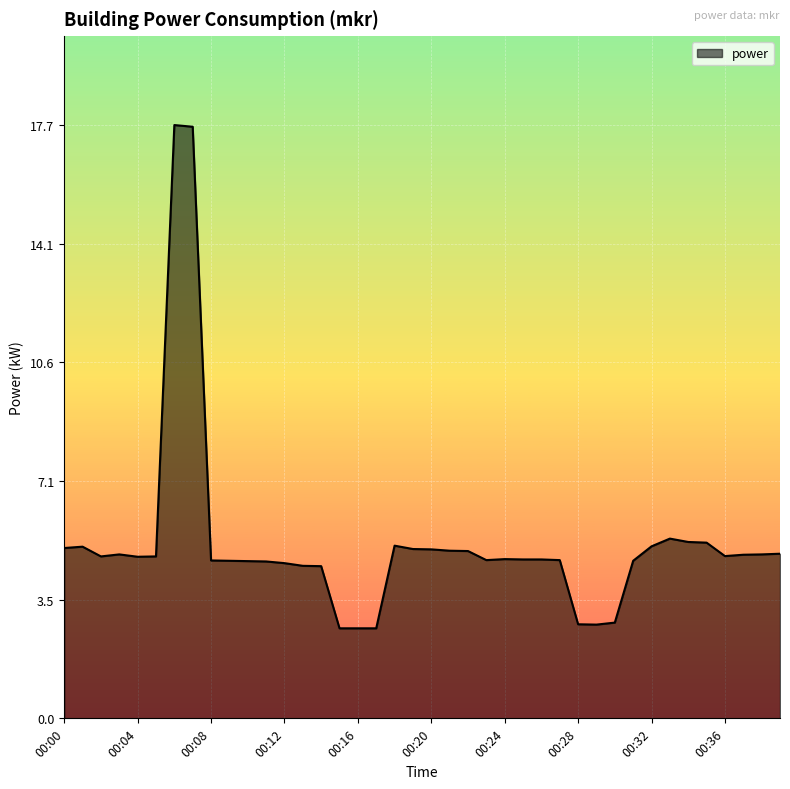

What is the sum of all values?

207.6